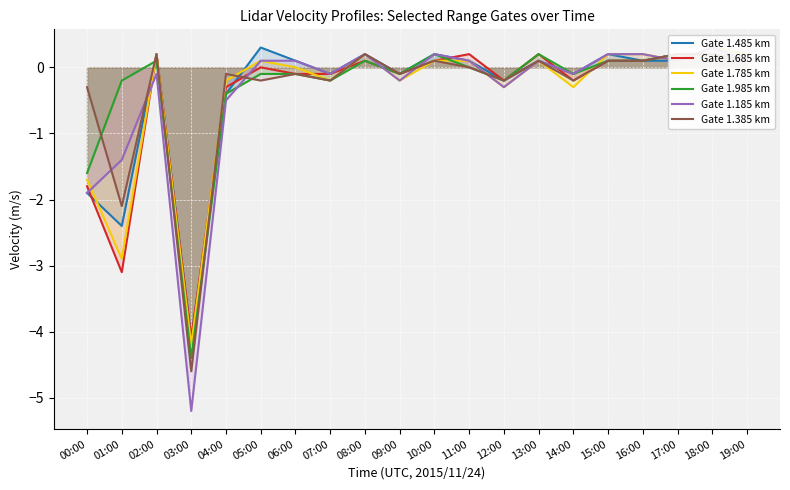

Which series has the largest total across all categories?

Gate 1.985 km